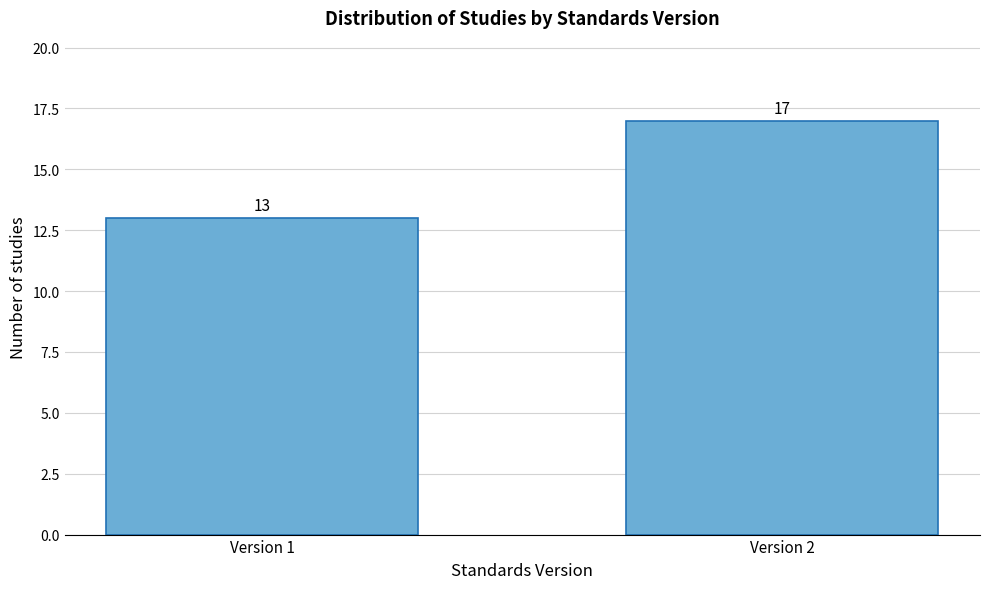

Reading left to right, transcribe all the data shown in this chart.

13	17